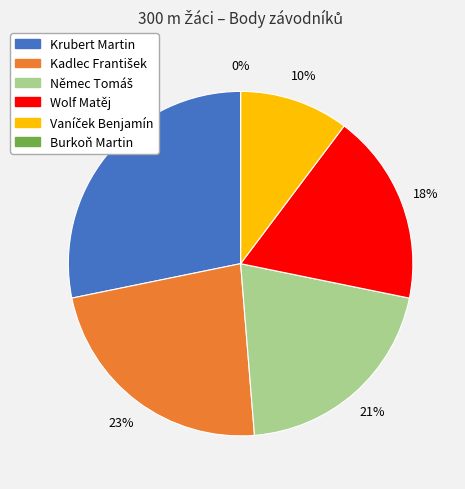

Which category has the biggest portion of the pie?

Krubert Martin